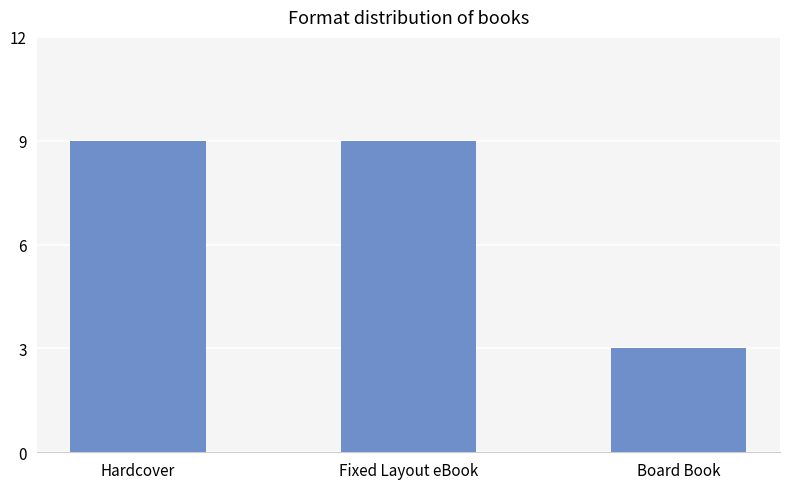

Are the bars grouped side by side (vs. stacked)?

No